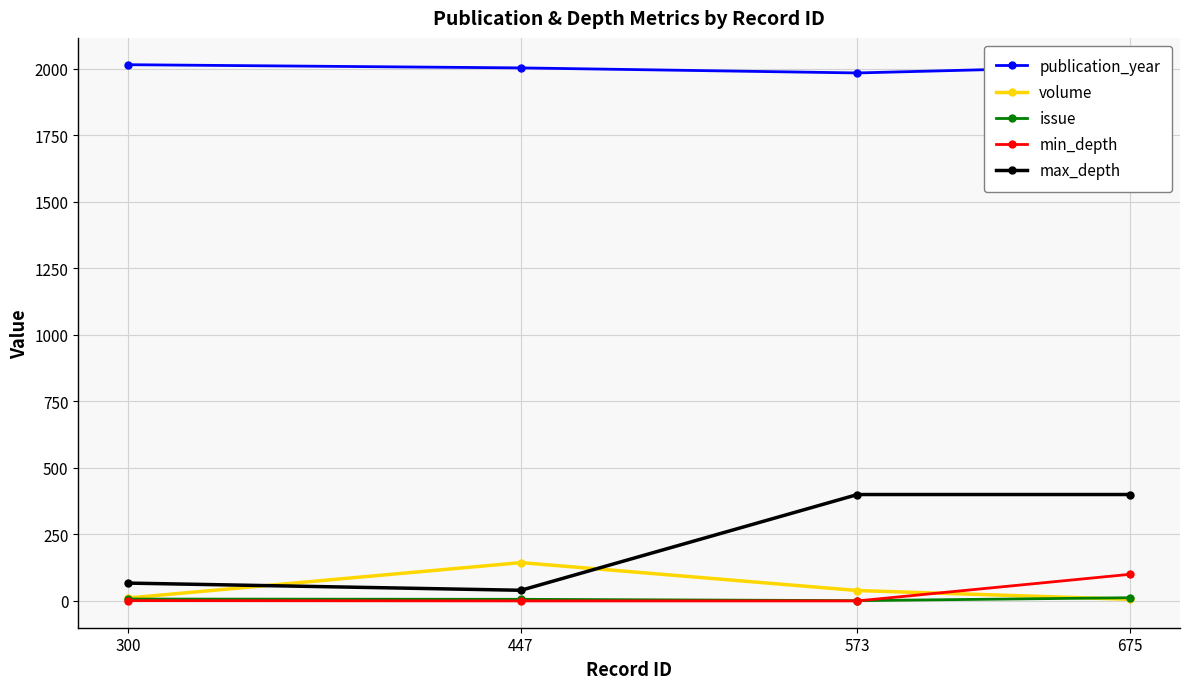

What is the average value of the publication_year series?

2004